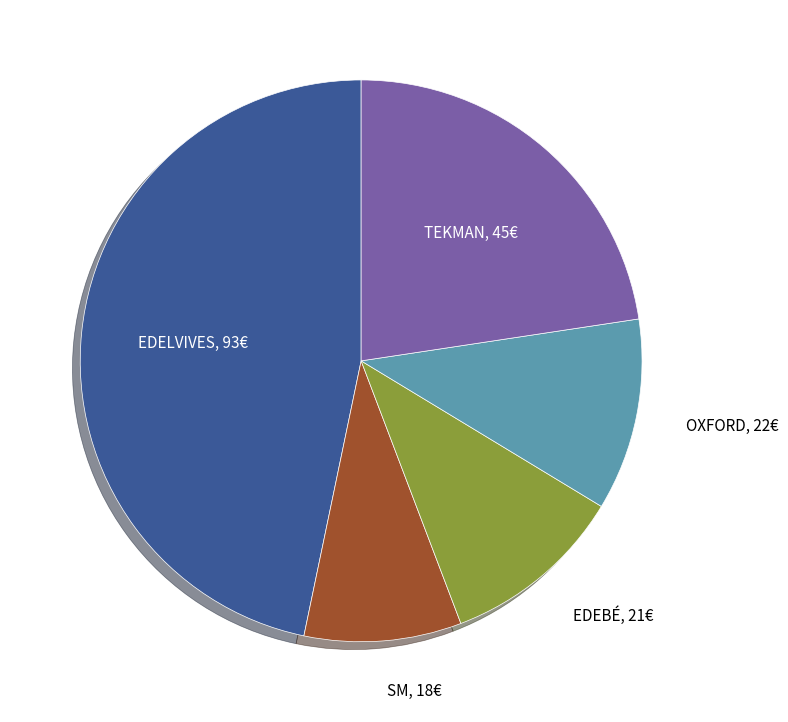

Is there any slice that represents more than half of the pie?

No